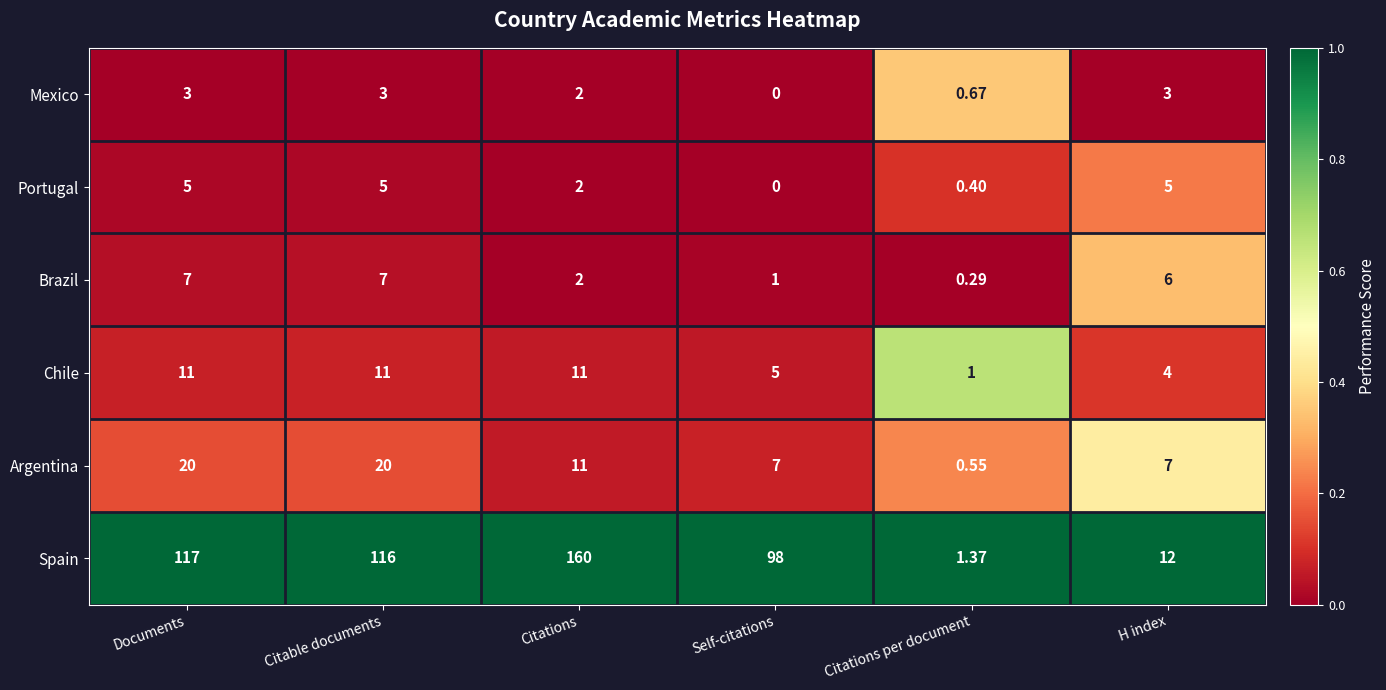

Rank the series at Documents from lowest to highest value.

Mexico, Portugal, Brazil, Chile, Argentina, Spain